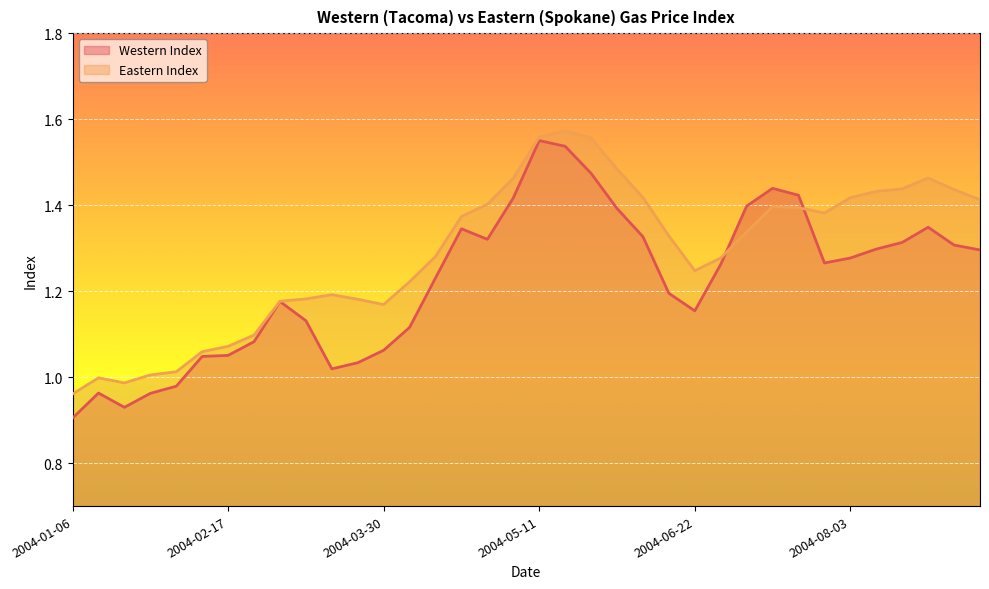

List the labels in order of Western Index value, smallest first.

2004-01-06, 2004-01-20, 2004-01-27, 2004-01-13, 2004-02-03, 2004-03-16, 2004-03-23, 2004-02-10, 2004-02-17, 2004-03-30, 2004-02-24, 2004-04-06, 2004-03-09, 2004-06-22, 2004-03-02, 2004-06-15, 2004-04-13, 2004-06-29, 2004-07-27, 2004-08-03, 2004-09-07, 2004-08-10, 2004-08-31, 2004-08-17, 2004-04-27, 2004-06-08, 2004-04-20, 2004-08-24, 2004-06-01, 2004-07-06, 2004-05-04, 2004-07-20, 2004-07-13, 2004-05-25, 2004-05-18, 2004-05-11